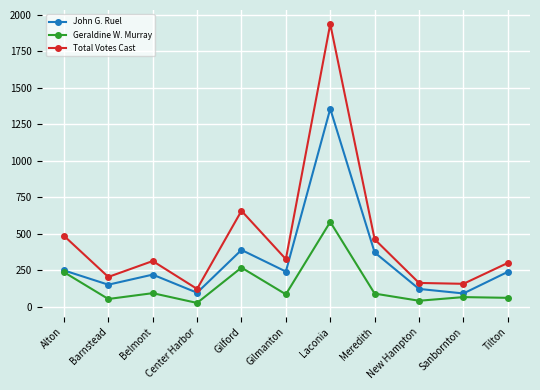

What is the highest value of the John G. Ruel series?

1356